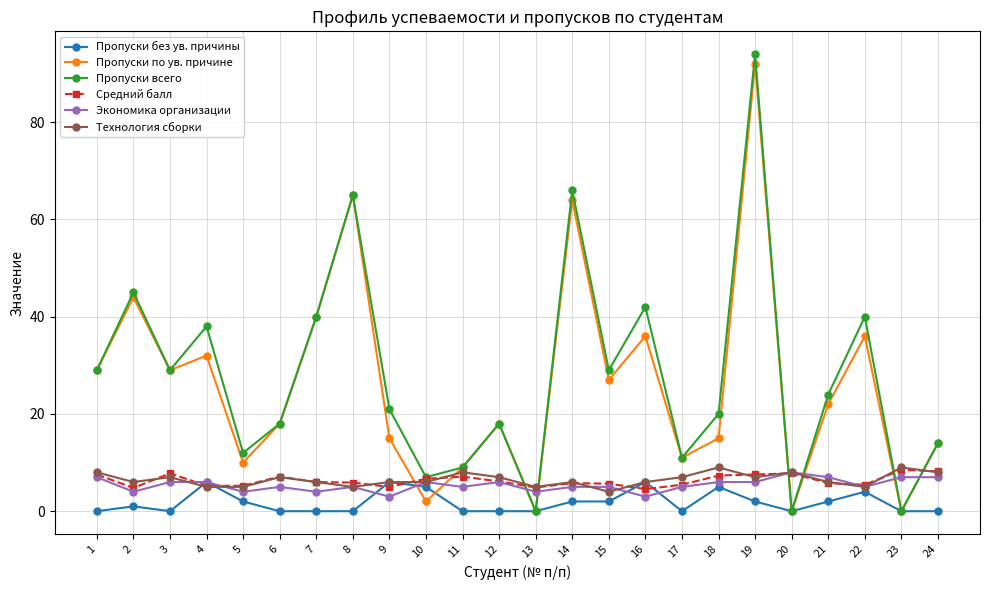

Is the value of Пропуски без ув. причины at 13 greater than the value of Пропуски по ув. причине at 1?

No